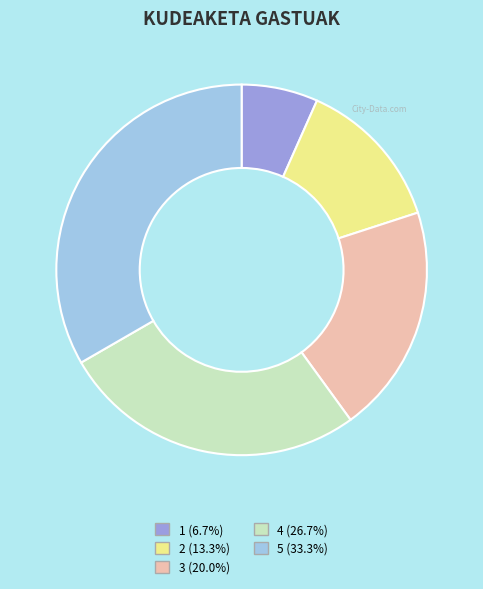

Is the sum of 4 (26.7%) and 5 (33.3%) greater than half?

Yes